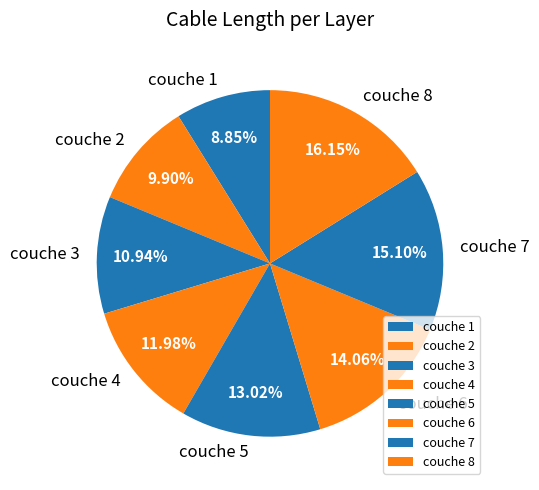

What is the largest slice in the pie chart?

couche 8